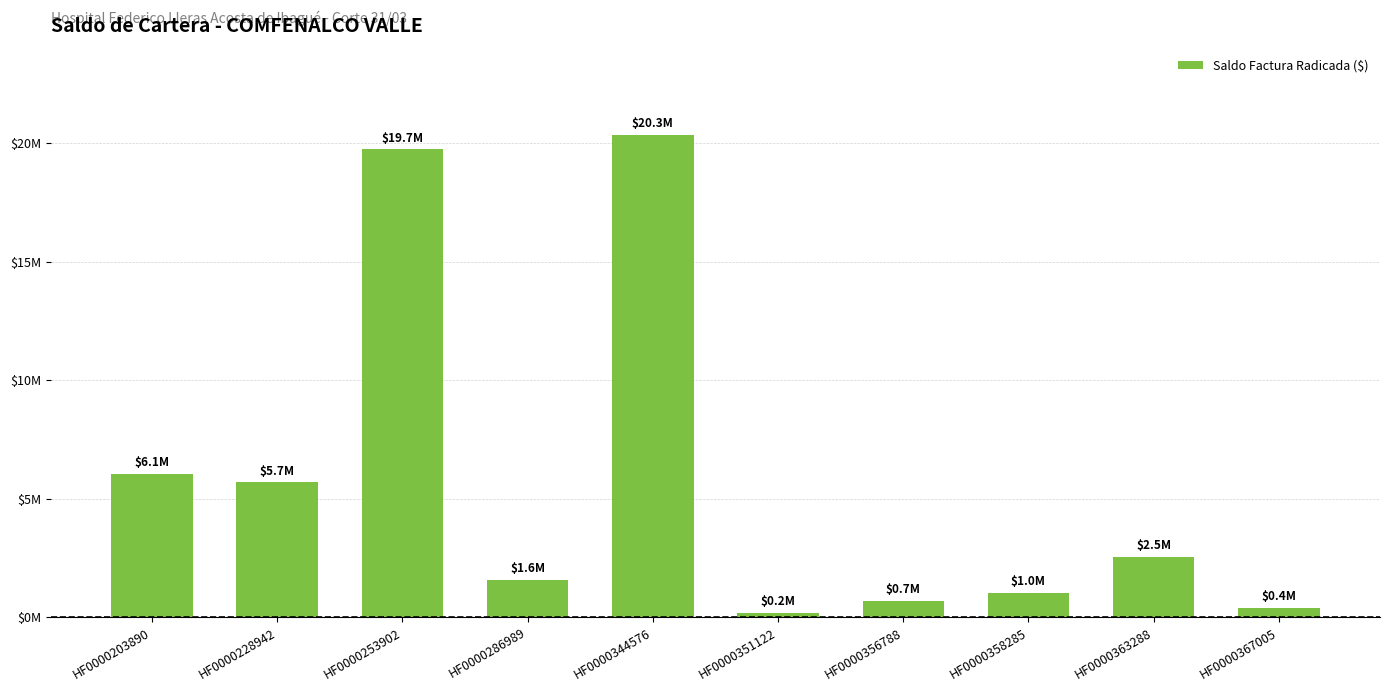

What is the difference between the second highest and minimum values?

19556532